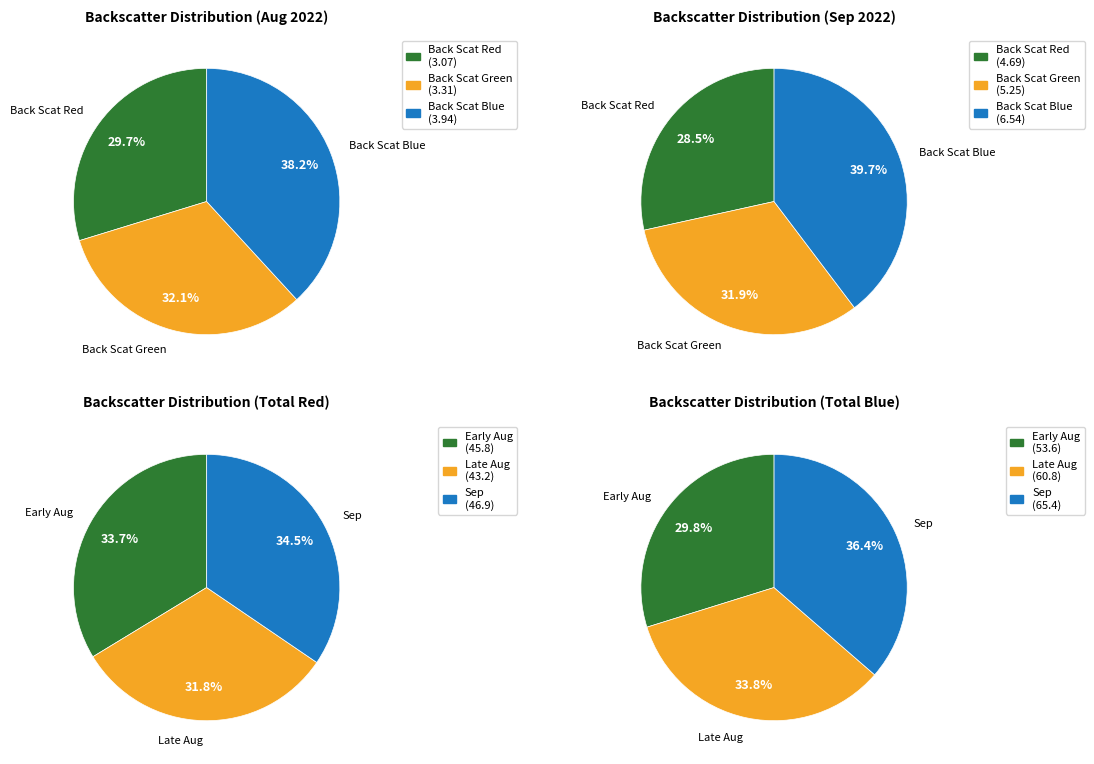

Rank the series by their average value, from highest to lowest.

Back_Scat_Blue, Back_Scat_Green, Back_Scat_Red